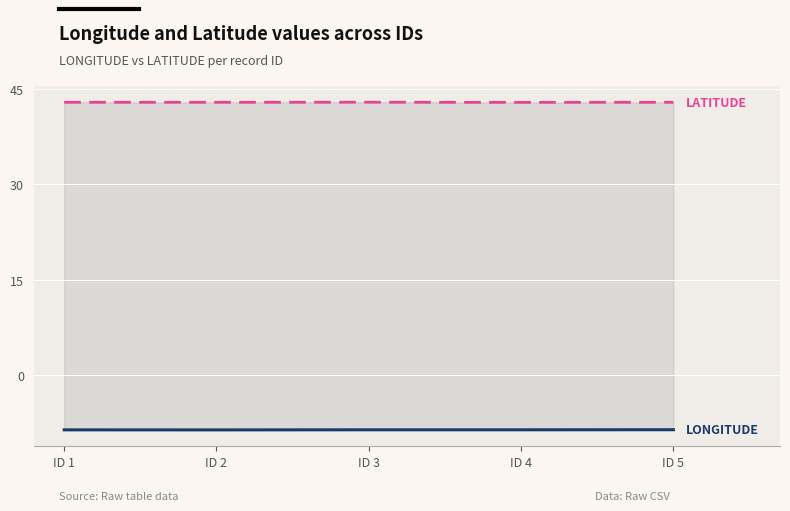

At which category does the chart reach its minimum across all series?

ID 2